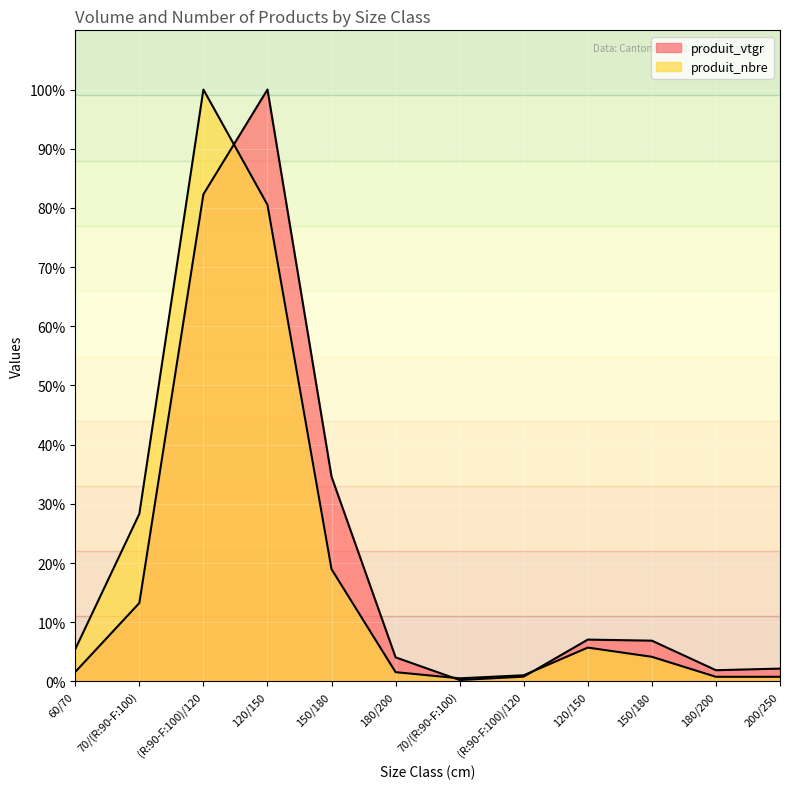

What is the sum of the produit_nbre values at 150/180 and 70/(R:90-F:100)?

47.3